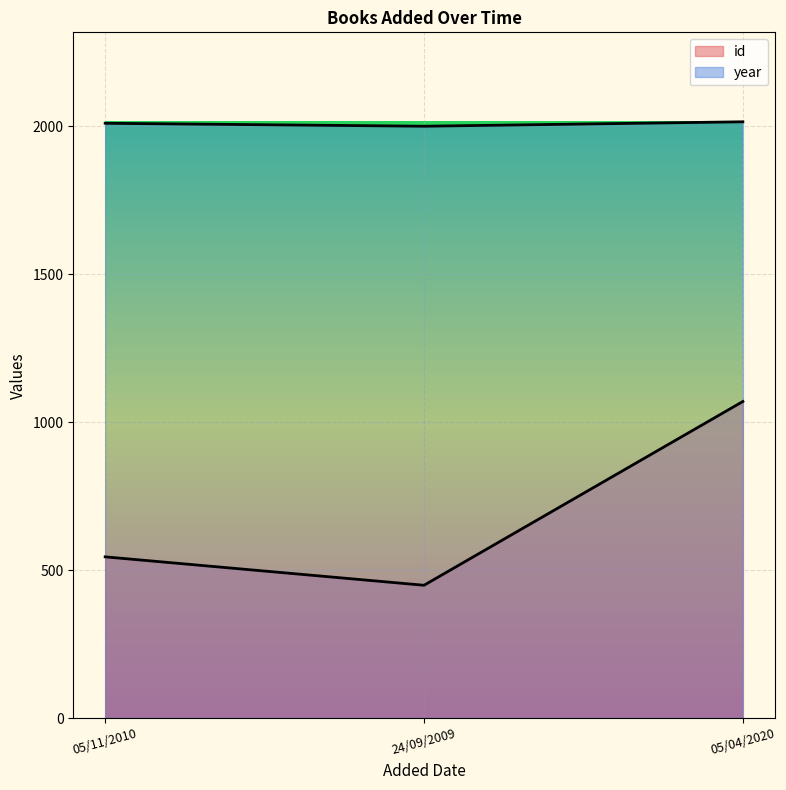

The value of year at 05/11/2010 is 655. True or false?

False